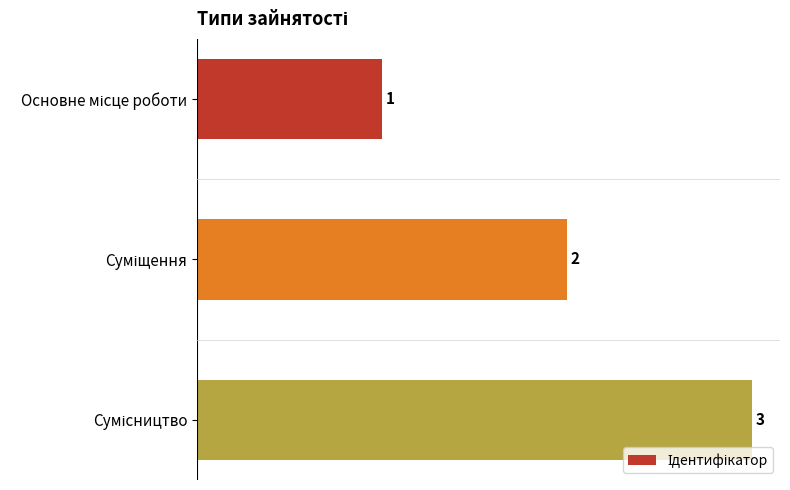

What is the greatest value displayed?

3